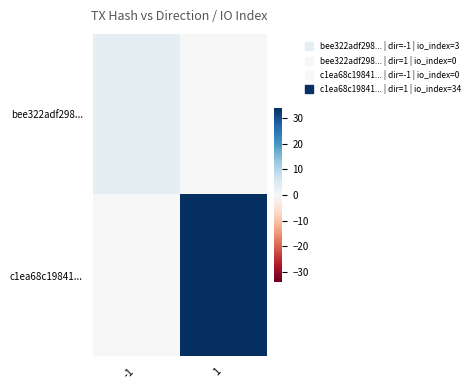

Between -1 and 1, which series saw the biggest shift?

c1ea68c19841...